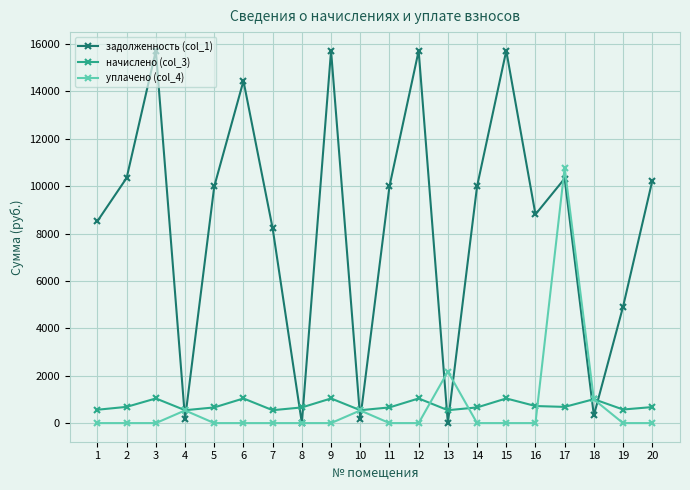

What is the value of the уплачено (col_4) point at the 17th from the left?

10779.2